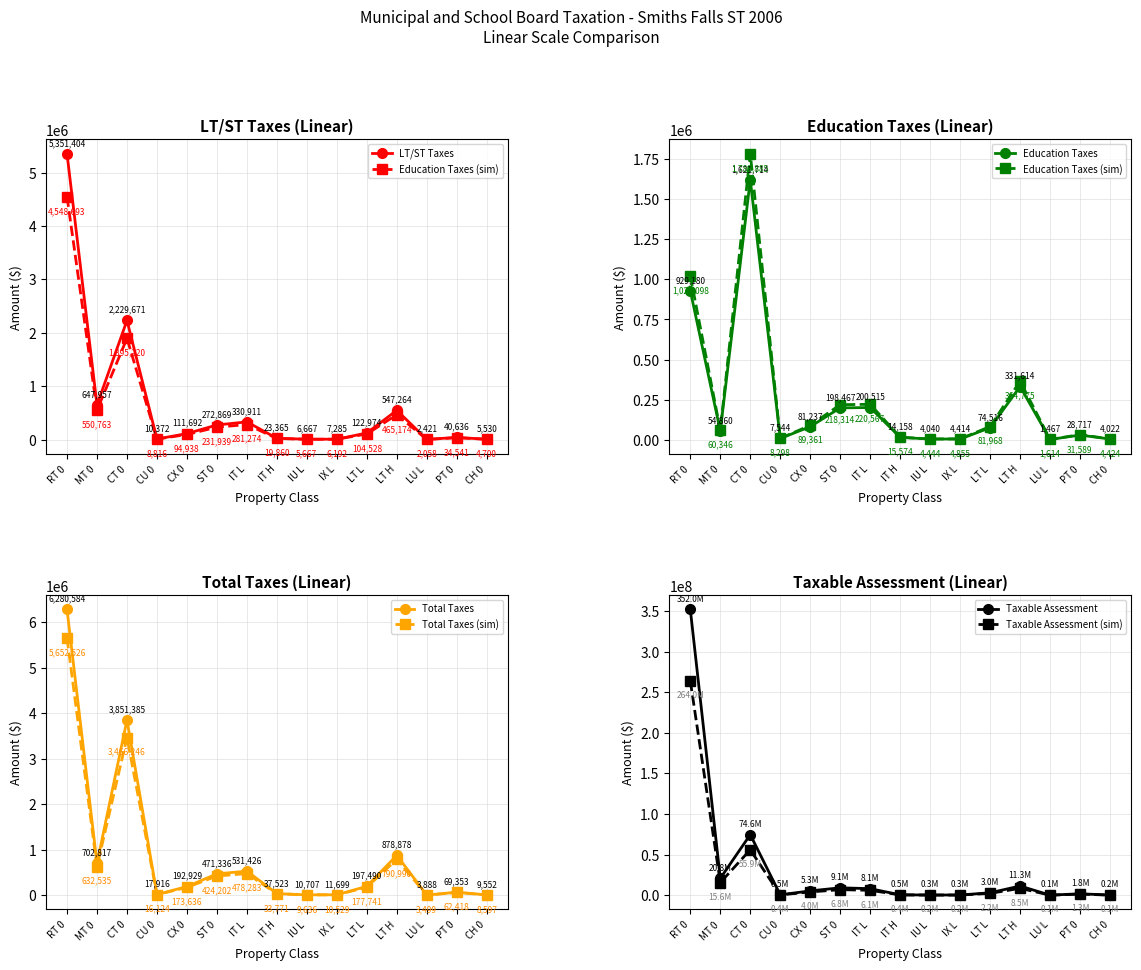

True or false: Education Taxes has more than 1 interior local peaks.

True